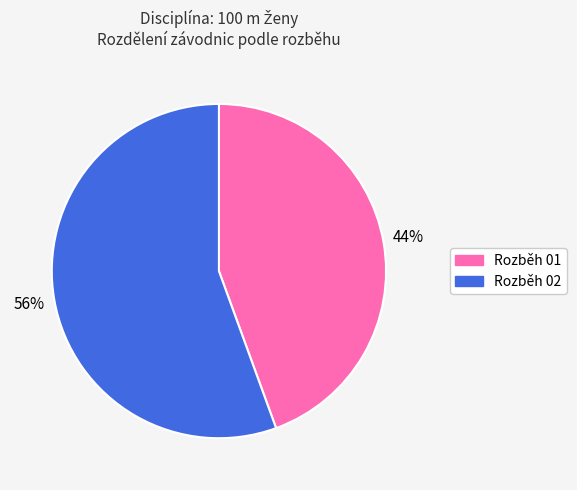

Count the number of slices in the pie.

2